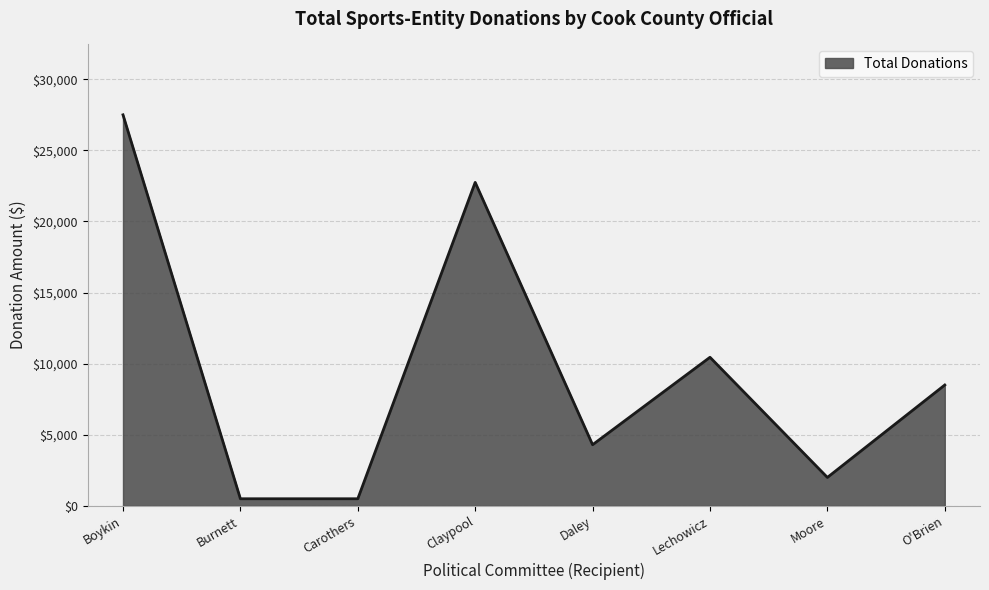

Which has a higher value, Claypool or Burnett?

Claypool